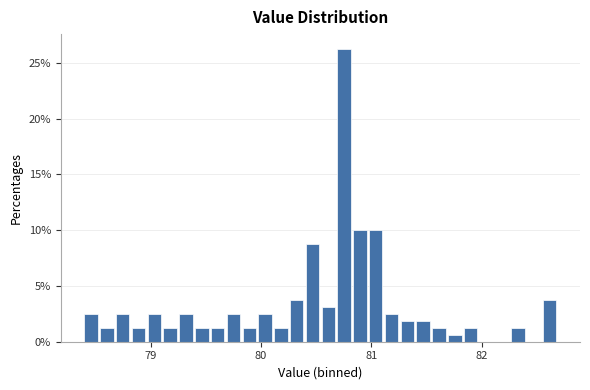

Around what value on the x-axis is the tallest bar? Give the approximate position of its centre, as read against the axis.

80.8